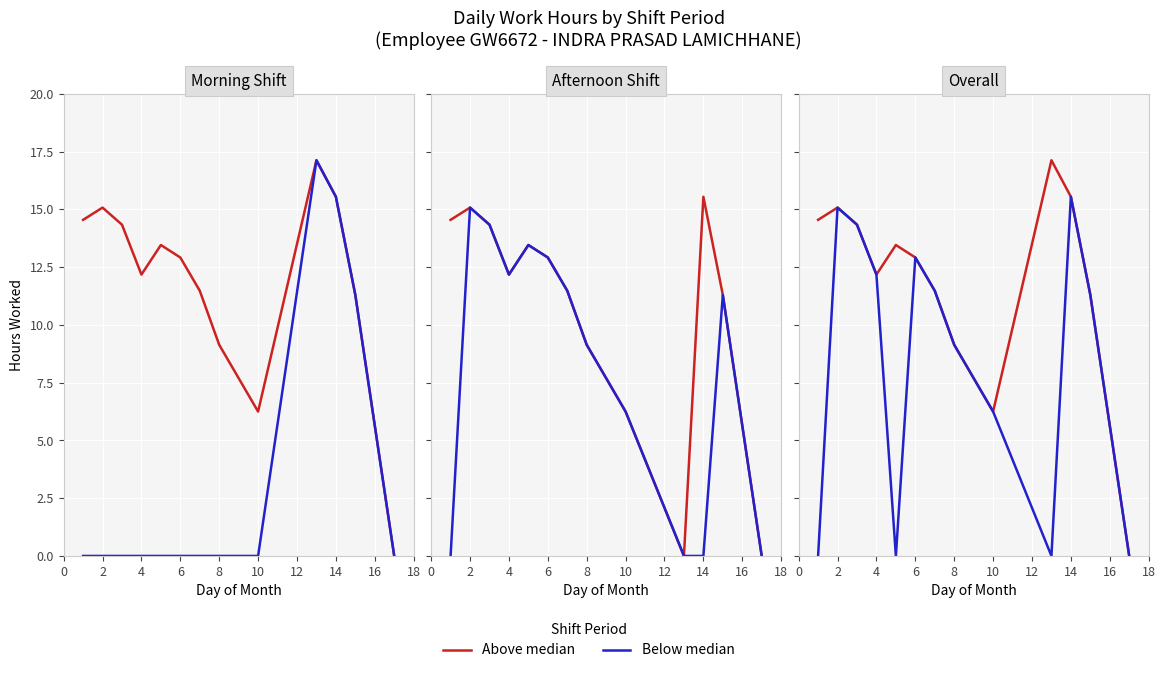

List the series in order of their overall mean, lowest first.

Below median, Above median